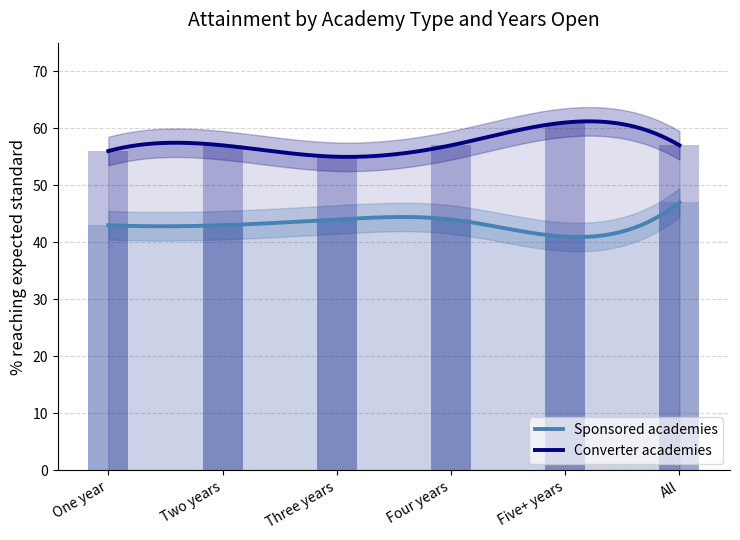

List the labels in order of Converter academies value, smallest first.

Three years, One year, Two years, Four years, All, Five+ years